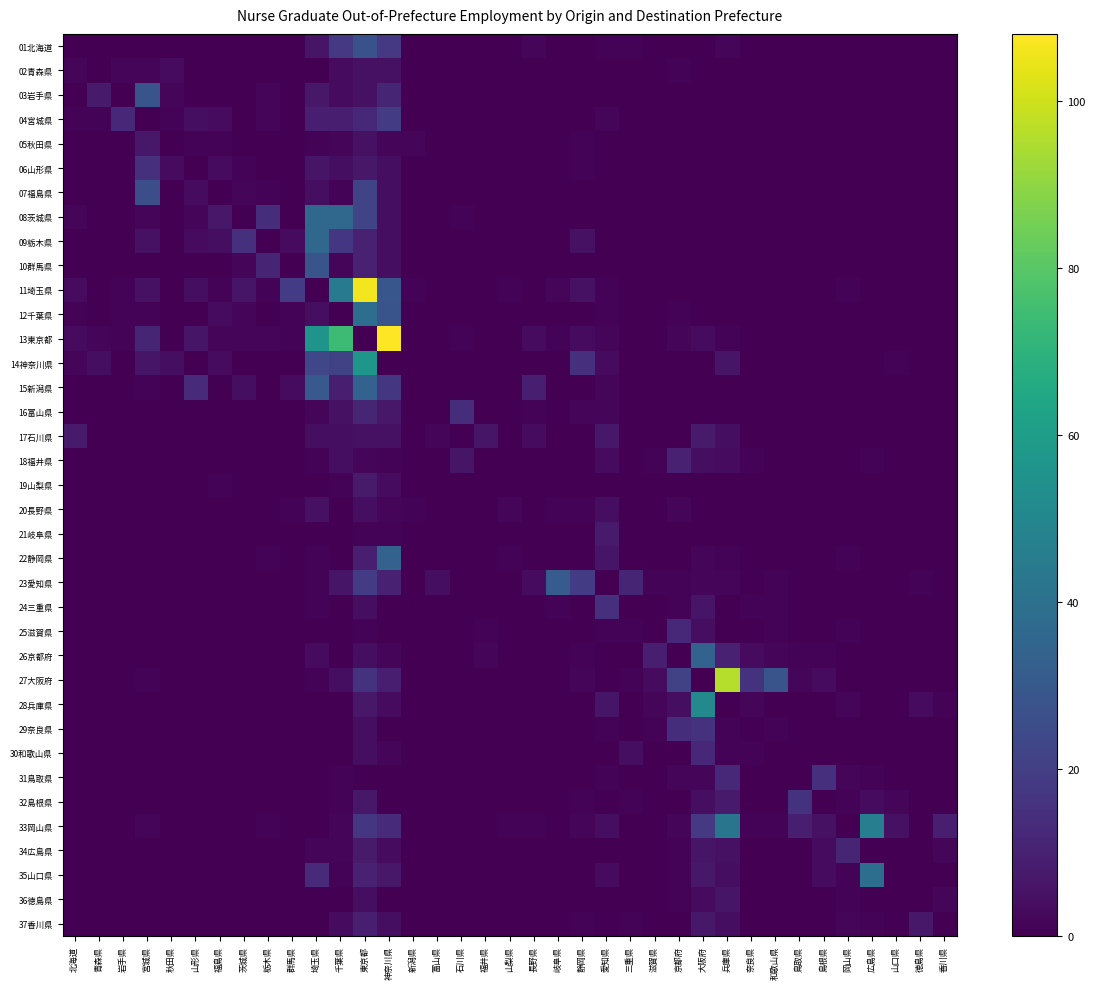

Reading right to left, list all the values displayed in this chart.

01北海道: 香川県=0	徳島県=0	山口県=0	広島県=0	岡山県=0	島根県=0	鳥取県=0	和歌山県=0	奈良県=0	兵庫県=2	大阪府=0	京都府=0	滋賀県=0	三重県=1	愛知県=1	静岡県=0	岐阜県=0	長野県=2	山梨県=0	福井県=0	石川県=0	富山県=0	新潟県=0	神奈川県=18	東京都=27	千葉県=18	埼玉県=6	群馬県=0	栃木県=0	茨城県=0	福島県=0	山形県=0	秋田県=0	宮城県=0	岩手県=0	青森県=0	北海道=0
02青森県: 香川県=0	徳島県=0	山口県=0	広島県=0	岡山県=0	島根県=0	鳥取県=0	和歌山県=0	奈良県=0	兵庫県=0	大阪府=0	京都府=1	滋賀県=0	三重県=0	愛知県=0	静岡県=0	岐阜県=0	長野県=0	山梨県=0	福井県=0	石川県=0	富山県=0	新潟県=0	神奈川県=5	東京都=5	千葉県=3	埼玉県=0	群馬県=0	栃木県=0	茨城県=0	福島県=0	山形県=0	秋田県=3	宮城県=2	岩手県=2	青森県=0	北海道=2
03岩手県: 香川県=0	徳島県=0	山口県=0	広島県=0	岡山県=0	島根県=0	鳥取県=0	和歌山県=0	奈良県=0	兵庫県=0	大阪府=0	京都府=0	滋賀県=0	三重県=0	愛知県=0	静岡県=0	岐阜県=0	長野県=0	山梨県=0	福井県=0	石川県=0	富山県=0	新潟県=0	神奈川県=11	東京都=5	千葉県=3	埼玉県=7	群馬県=0	栃木県=2	茨城県=0	福島県=0	山形県=0	秋田県=2	宮城県=28	岩手県=0	青森県=8	北海道=0
04宮城県: 香川県=0	徳島県=0	山口県=0	広島県=0	岡山県=0	島根県=0	鳥取県=0	和歌山県=0	奈良県=0	兵庫県=0	大阪府=0	京都府=0	滋賀県=0	三重県=0	愛知県=2	静岡県=0	岐阜県=0	長野県=0	山梨県=0	福井県=0	石川県=0	富山県=0	新潟県=0	神奈川県=19	東京都=12	千葉県=9	埼玉県=9	群馬県=0	栃木県=2	茨城県=0	福島県=3	山形県=4	秋田県=1	宮城県=0	岩手県=12	青森県=1	北海道=1
05秋田県: 香川県=0	徳島県=0	山口県=0	広島県=0	岡山県=0	島根県=0	鳥取県=0	和歌山県=0	奈良県=0	兵庫県=0	大阪府=0	京都府=0	滋賀県=0	三重県=0	愛知県=0	静岡県=1	岐阜県=0	長野県=0	山梨県=0	福井県=0	石川県=0	富山県=0	新潟県=2	神奈川県=2	東京都=5	千葉県=2	埼玉県=1	群馬県=0	栃木県=0	茨城県=0	福島県=1	山形県=1	秋田県=0	宮城県=7	岩手県=0	青森県=0	北海道=0
06山形県: 香川県=0	徳島県=0	山口県=0	広島県=0	岡山県=0	島根県=0	鳥取県=0	和歌山県=0	奈良県=0	兵庫県=0	大阪府=0	京都府=0	滋賀県=0	三重県=0	愛知県=0	静岡県=1	岐阜県=0	長野県=0	山梨県=0	福井県=0	石川県=0	富山県=0	新潟県=0	神奈川県=4	東京都=7	千葉県=4	埼玉県=6	群馬県=0	栃木県=0	茨城県=1	福島県=3	山形県=0	秋田県=3	宮城県=15	岩手県=0	青森県=0	北海道=0
07福島県: 香川県=0	徳島県=0	山口県=0	広島県=0	岡山県=0	島根県=0	鳥取県=0	和歌山県=0	奈良県=0	兵庫県=0	大阪府=0	京都府=0	滋賀県=0	三重県=0	愛知県=0	静岡県=0	岐阜県=0	長野県=0	山梨県=0	福井県=0	石川県=0	富山県=0	新潟県=0	神奈川県=4	東京都=22	千葉県=1	埼玉県=4	群馬県=0	栃木県=1	茨城県=2	福島県=0	山形県=3	秋田県=0	宮城県=26	岩手県=0	青森県=0	北海道=0
08茨城県: 香川県=0	徳島県=0	山口県=0	広島県=0	岡山県=0	島根県=0	鳥取県=0	和歌山県=0	奈良県=0	兵庫県=0	大阪府=0	京都府=0	滋賀県=0	三重県=0	愛知県=0	静岡県=0	岐阜県=0	長野県=0	山梨県=0	福井県=0	石川県=1	富山県=0	新潟県=0	神奈川県=4	東京都=22	千葉県=36	埼玉県=36	群馬県=0	栃木県=14	茨城県=0	福島県=7	山形県=2	秋田県=0	宮城県=2	岩手県=0	青森県=0	北海道=2
09栃木県: 香川県=0	徳島県=0	山口県=0	広島県=0	岡山県=0	島根県=0	鳥取県=0	和歌山県=0	奈良県=0	兵庫県=0	大阪府=0	京都府=0	滋賀県=0	三重県=0	愛知県=0	静岡県=5	岐阜県=0	長野県=0	山梨県=0	福井県=0	石川県=0	富山県=0	新潟県=0	神奈川県=4	東京都=10	千葉県=17	埼玉県=36	群馬県=3	栃木県=0	茨城県=15	福島県=4	山形県=3	秋田県=0	宮城県=5	岩手県=0	青森県=0	北海道=0
10群馬県: 香川県=0	徳島県=0	山口県=0	広島県=0	岡山県=0	島根県=0	鳥取県=0	和歌山県=0	奈良県=0	兵庫県=0	大阪府=0	京都府=0	滋賀県=0	三重県=0	愛知県=0	静岡県=0	岐阜県=0	長野県=0	山梨県=0	福井県=0	石川県=0	富山県=0	新潟県=0	神奈川県=4	東京都=10	千葉県=2	埼玉県=28	群馬県=0	栃木県=11	茨城県=2	福島県=0	山形県=0	秋田県=0	宮城県=0	岩手県=0	青森県=0	北海道=0
11埼玉県: 香川県=0	徳島県=0	山口県=0	広島県=0	岡山県=1	島根県=0	鳥取県=0	和歌山県=0	奈良県=0	兵庫県=0	大阪府=0	京都府=0	滋賀県=0	三重県=0	愛知県=1	静岡県=5	岐阜県=2	長野県=0	山梨県=1	福井県=0	石川県=0	富山県=0	新潟県=1	神奈川県=29	東京都=106	千葉県=45	埼玉県=0	群馬県=19	栃木県=1	茨城県=6	福島県=1	山形県=4	秋田県=0	宮城県=5	岩手県=1	青森県=0	北海道=3
12千葉県: 香川県=0	徳島県=0	山口県=0	広島県=0	岡山県=0	島根県=0	鳥取県=0	和歌山県=0	奈良県=0	兵庫県=0	大阪府=0	京都府=1	滋賀県=0	三重県=0	愛知県=1	静岡県=0	岐阜県=0	長野県=0	山梨県=0	福井県=0	石川県=0	富山県=0	新潟県=0	神奈川県=28	東京都=39	千葉県=0	埼玉県=4	群馬県=1	栃木県=0	茨城県=2	福島県=3	山形県=0	秋田県=0	宮城県=1	岩手県=1	青森県=0	北海道=1
13東京都: 香川県=0	徳島県=0	山口県=0	広島県=0	岡山県=0	島根県=0	鳥取県=0	和歌山県=0	奈良県=0	兵庫県=1	大阪府=3	京都府=2	滋賀県=0	三重県=0	愛知県=2	静岡県=3	岐阜県=1	長野県=3	山梨県=0	福井県=0	石川県=1	富山県=0	新潟県=0	神奈川県=108	東京都=0	千葉県=74	埼玉県=56	群馬県=1	栃木県=2	茨城県=2	福島県=2	山形県=6	秋田県=0	宮城県=11	岩手県=1	青森県=2	北海道=3
14神奈川県: 香川県=0	徳島県=0	山口県=1	広島県=0	岡山県=0	島根県=0	鳥取県=0	和歌山県=0	奈良県=0	兵庫県=6	大阪府=0	京都府=0	滋賀県=0	三重県=0	愛知県=3	静岡県=15	岐阜県=0	長野県=0	山梨県=0	福井県=0	石川県=0	富山県=0	新潟県=0	神奈川県=0	東京都=57	千葉県=21	埼玉県=23	群馬県=0	栃木県=0	茨城県=0	福島県=3	山形県=0	秋田県=4	宮城県=6	岩手県=0	青森県=4	北海道=2
15新潟県: 香川県=0	徳島県=0	山口県=0	広島県=0	岡山県=0	島根県=0	鳥取県=0	和歌山県=0	奈良県=0	兵庫県=0	大阪府=0	京都府=0	滋賀県=0	三重県=0	愛知県=2	静岡県=0	岐阜県=0	長野県=9	山梨県=0	福井県=0	石川県=0	富山県=0	新潟県=0	神奈川県=17	東京都=34	千葉県=9	埼玉県=30	群馬県=3	栃木県=0	茨城県=4	福島県=0	山形県=13	秋田県=0	宮城県=1	岩手県=0	青森県=0	北海道=0
16富山県: 香川県=0	徳島県=0	山口県=0	広島県=0	岡山県=0	島根県=0	鳥取県=0	和歌山県=0	奈良県=0	兵庫県=0	大阪府=0	京都府=0	滋賀県=0	三重県=0	愛知県=2	静岡県=2	岐阜県=0	長野県=1	山梨県=0	福井県=0	石川県=14	富山県=0	新潟県=0	神奈川県=7	東京都=11	千葉県=5	埼玉県=2	群馬県=0	栃木県=0	茨城県=0	福島県=0	山形県=0	秋田県=0	宮城県=0	岩手県=0	青森県=0	北海道=0
17石川県: 香川県=0	徳島県=0	山口県=0	広島県=0	岡山県=0	島根県=0	鳥取県=0	和歌山県=0	奈良県=0	兵庫県=4	大阪府=8	京都府=0	滋賀県=0	三重県=0	愛知県=7	静岡県=0	岐阜県=0	長野県=3	山梨県=0	福井県=6	石川県=0	富山県=2	新潟県=0	神奈川県=5	東京都=5	千葉県=4	埼玉県=4	群馬県=0	栃木県=0	茨城県=0	福島県=0	山形県=0	秋田県=0	宮城県=0	岩手県=0	青森県=0	北海道=8
18福井県: 香川県=0	徳島県=0	山口県=0	広島県=1	岡山県=0	島根県=0	鳥取県=0	和歌山県=0	奈良県=1	兵庫県=3	大阪府=4	京都府=10	滋賀県=1	三重県=0	愛知県=3	静岡県=0	岐阜県=0	長野県=0	山梨県=0	福井県=0	石川県=6	富山県=0	新潟県=0	神奈川県=1	東京都=2	千葉県=4	埼玉県=1	群馬県=0	栃木県=0	茨城県=0	福島県=0	山形県=0	秋田県=0	宮城県=0	岩手県=0	青森県=0	北海道=0
19山梨県: 香川県=0	徳島県=0	山口県=0	広島県=0	岡山県=0	島根県=0	鳥取県=0	和歌山県=0	奈良県=0	兵庫県=0	大阪府=0	京都府=0	滋賀県=0	三重県=0	愛知県=0	静岡県=0	岐阜県=0	長野県=0	山梨県=0	福井県=0	石川県=0	富山県=0	新潟県=0	神奈川県=3	東京都=8	千葉県=1	埼玉県=0	群馬県=0	栃木県=0	茨城県=0	福島県=1	山形県=0	秋田県=0	宮城県=0	岩手県=0	青森県=0	北海道=0
20長野県: 香川県=0	徳島県=0	山口県=0	広島県=0	岡山県=0	島根県=0	鳥取県=0	和歌山県=0	奈良県=0	兵庫県=0	大阪府=0	京都府=2	滋賀県=0	三重県=0	愛知県=4	静岡県=1	岐阜県=1	長野県=0	山梨県=2	福井県=0	石川県=0	富山県=0	新潟県=1	神奈川県=2	東京都=4	千葉県=0	埼玉県=5	群馬県=1	栃木県=0	茨城県=0	福島県=0	山形県=0	秋田県=0	宮城県=0	岩手県=0	青森県=0	北海道=0
21岐阜県: 香川県=0	徳島県=0	山口県=0	広島県=0	岡山県=0	島根県=0	鳥取県=0	和歌山県=0	奈良県=0	兵庫県=0	大阪府=0	京都府=0	滋賀県=0	三重県=0	愛知県=8	静岡県=0	岐阜県=0	長野県=0	山梨県=0	福井県=0	石川県=0	富山県=0	新潟県=0	神奈川県=1	東京都=1	千葉県=0	埼玉県=0	群馬県=0	栃木県=0	茨城県=0	福島県=0	山形県=0	秋田県=0	宮城県=0	岩手県=0	青森県=0	北海道=0
22静岡県: 香川県=0	徳島県=0	山口県=0	広島県=0	岡山県=1	島根県=0	鳥取県=0	和歌山県=0	奈良県=0	兵庫県=1	大阪府=2	京都府=0	滋賀県=0	三重県=0	愛知県=6	静岡県=0	岐阜県=0	長野県=0	山梨県=1	福井県=0	石川県=0	富山県=0	新潟県=0	神奈川県=34	東京都=9	千葉県=0	埼玉県=1	群馬県=0	栃木県=1	茨城県=0	福島県=0	山形県=0	秋田県=0	宮城県=0	岩手県=0	青森県=0	北海道=0
23愛知県: 香川県=0	徳島県=1	山口県=0	広島県=0	岡山県=0	島根県=0	鳥取県=0	和歌山県=1	奈良県=0	兵庫県=2	大阪府=2	京都府=1	滋賀県=1	三重県=11	愛知県=0	静岡県=19	岐阜県=31	長野県=3	山梨県=0	福井県=0	石川県=0	富山県=4	新潟県=0	神奈川県=10	東京都=19	千葉県=6	埼玉県=1	群馬県=0	栃木県=0	茨城県=0	福島県=0	山形県=0	秋田県=0	宮城県=0	岩手県=0	青森県=0	北海道=0
24三重県: 香川県=0	徳島県=0	山口県=0	広島県=0	岡山県=0	島根県=0	鳥取県=0	和歌山県=1	奈良県=1	兵庫県=0	大阪府=6	京都府=1	滋賀県=0	三重県=0	愛知県=15	静岡県=0	岐阜県=1	長野県=0	山梨県=0	福井県=0	石川県=0	富山県=0	新潟県=0	神奈川県=0	東京都=4	千葉県=0	埼玉県=1	群馬県=0	栃木県=0	茨城県=0	福島県=0	山形県=0	秋田県=0	宮城県=0	岩手県=0	青森県=0	北海道=0
25滋賀県: 香川県=0	徳島県=0	山口県=0	広島県=0	岡山県=1	島根県=0	鳥取県=0	和歌山県=1	奈良県=0	兵庫県=0	大阪府=4	京都府=12	滋賀県=0	三重県=1	愛知県=1	静岡県=0	岐阜県=0	長野県=0	山梨県=0	福井県=1	石川県=0	富山県=0	新潟県=0	神奈川県=0	東京都=1	千葉県=0	埼玉県=0	群馬県=0	栃木県=0	茨城県=0	福島県=0	山形県=0	秋田県=0	宮城県=0	岩手県=0	青森県=0	北海道=0
26京都府: 香川県=0	徳島県=0	山口県=0	広島県=0	岡山県=0	島根県=1	鳥取県=1	和歌山県=2	奈良県=3	兵庫県=10	大阪府=34	京都府=0	滋賀県=9	三重県=0	愛知県=0	静岡県=1	岐阜県=0	長野県=0	山梨県=0	福井県=2	石川県=0	富山県=0	新潟県=0	神奈川県=2	東京都=4	千葉県=0	埼玉県=3	群馬県=0	栃木県=0	茨城県=0	福島県=0	山形県=0	秋田県=0	宮城県=0	岩手県=0	青森県=0	北海道=0
27大阪府: 香川県=0	徳島県=0	山口県=0	広島県=0	岡山県=0	島根県=3	鳥取県=2	和歌山県=28	奈良県=16	兵庫県=96	大阪府=0	京都府=21	滋賀県=3	三重県=1	愛知県=0	静岡県=2	岐阜県=0	長野県=0	山梨県=0	福井県=0	石川県=0	富山県=0	新潟県=0	神奈川県=9	東京都=16	千葉県=4	埼玉県=1	群馬県=0	栃木県=0	茨城県=0	福島県=0	山形県=0	秋田県=0	宮城県=1	岩手県=0	青森県=0	北海道=0
28兵庫県: 香川県=1	徳島県=3	山口県=0	広島県=0	岡山県=2	島根県=0	鳥取県=0	和歌山県=0	奈良県=2	兵庫県=0	大阪府=51	京都府=4	滋賀県=2	三重県=0	愛知県=6	静岡県=0	岐阜県=0	長野県=0	山梨県=0	福井県=0	石川県=0	富山県=0	新潟県=0	神奈川県=3	東京都=7	千葉県=0	埼玉県=0	群馬県=0	栃木県=0	茨城県=0	福島県=0	山形県=0	秋田県=0	宮城県=0	岩手県=0	青森県=0	北海道=0
29奈良県: 香川県=0	徳島県=0	山口県=0	広島県=0	岡山県=0	島根県=0	鳥取県=0	和歌山県=1	奈良県=0	兵庫県=1	大阪府=16	京都府=14	滋賀県=1	三重県=0	愛知県=1	静岡県=0	岐阜県=0	長野県=0	山梨県=0	福井県=0	石川県=0	富山県=0	新潟県=0	神奈川県=0	東京都=4	千葉県=0	埼玉県=0	群馬県=0	栃木県=0	茨城県=0	福島県=0	山形県=0	秋田県=0	宮城県=0	岩手県=0	青森県=0	北海道=0
30和歌山県: 香川県=0	徳島県=0	山口県=0	広島県=0	岡山県=0	島根県=0	鳥取県=0	和歌山県=0	奈良県=1	兵庫県=1	大阪府=12	京都府=0	滋賀県=0	三重県=4	愛知県=0	静岡県=0	岐阜県=0	長野県=0	山梨県=0	福井県=0	石川県=0	富山県=0	新潟県=0	神奈川県=2	東京都=4	千葉県=0	埼玉県=0	群馬県=0	栃木県=0	茨城県=0	福島県=0	山形県=0	秋田県=0	宮城県=0	岩手県=0	青森県=0	北海道=0
31鳥取県: 香川県=0	徳島県=0	山口県=0	広島県=1	岡山県=2	島根県=15	鳥取県=0	和歌山県=0	奈良県=0	兵庫県=12	大阪府=2	京都府=2	滋賀県=0	三重県=0	愛知県=1	静岡県=0	岐阜県=0	長野県=0	山梨県=0	福井県=0	石川県=0	富山県=0	新潟県=0	神奈川県=0	東京都=0	千葉県=1	埼玉県=0	群馬県=0	栃木県=0	茨城県=0	福島県=0	山形県=0	秋田県=0	宮城県=0	岩手県=0	青森県=0	北海道=0
32島根県: 香川県=0	徳島県=0	山口県=2	広島県=3	岡山県=1	島根県=0	鳥取県=16	和歌山県=0	奈良県=0	兵庫県=8	大阪府=4	京都府=0	滋賀県=0	三重県=1	愛知県=0	静岡県=1	岐阜県=0	長野県=0	山梨県=0	福井県=0	石川県=0	富山県=0	新潟県=0	神奈川県=0	東京都=7	千葉県=1	埼玉県=0	群馬県=0	栃木県=0	茨城県=0	福島県=0	山形県=0	秋田県=0	宮城県=0	岩手県=0	青森県=0	北海道=0
33岡山県: 香川県=9	徳島県=0	山口県=5	広島県=46	岡山県=0	島根県=5	鳥取県=9	和歌山県=1	奈良県=1	兵庫県=42	大阪府=18	京都府=2	滋賀県=0	三重県=0	愛知県=4	静岡県=2	岐阜県=0	長野県=1	山梨県=1	福井県=0	石川県=0	富山県=0	新潟県=0	神奈川県=13	東京都=17	千葉県=2	埼玉県=0	群馬県=0	栃木県=1	茨城県=0	福島県=0	山形県=0	秋田県=0	宮城県=2	岩手県=0	青森県=0	北海道=0
34広島県: 香川県=2	徳島県=0	山口県=0	広島県=0	岡山県=11	島根県=3	鳥取県=0	和歌山県=0	奈良県=0	兵庫県=5	大阪府=6	京都府=1	滋賀県=0	三重県=0	愛知県=0	静岡県=0	岐阜県=0	長野県=0	山梨県=0	福井県=0	石川県=0	富山県=0	新潟県=0	神奈川県=3	東京都=8	千葉県=2	埼玉県=2	群馬県=0	栃木県=0	茨城県=0	福島県=0	山形県=0	秋田県=0	宮城県=0	岩手県=0	青森県=0	北海道=0
35山口県: 香川県=0	徳島県=0	山口県=0	広島県=39	岡山県=1	島根県=3	鳥取県=0	和歌山県=0	奈良県=0	兵庫県=4	大阪府=7	京都府=1	滋賀県=0	三重県=0	愛知県=3	静岡県=0	岐阜県=0	長野県=0	山梨県=0	福井県=0	石川県=0	富山県=0	新潟県=0	神奈川県=7	東京都=10	千葉県=1	埼玉県=13	群馬県=0	栃木県=0	茨城県=0	福島県=0	山形県=0	秋田県=0	宮城県=0	岩手県=0	青森県=0	北海道=0
36徳島県: 香川県=2	徳島県=0	山口県=0	広島県=0	岡山県=1	島根県=0	鳥取県=0	和歌山県=0	奈良県=0	兵庫県=6	大阪府=3	京都府=1	滋賀県=0	三重県=0	愛知県=0	静岡県=0	岐阜県=0	長野県=0	山梨県=0	福井県=0	石川県=0	富山県=0	新潟県=0	神奈川県=0	東京都=4	千葉県=0	埼玉県=0	群馬県=0	栃木県=0	茨城県=0	福島県=0	山形県=0	秋田県=0	宮城県=0	岩手県=0	青森県=0	北海道=0
37香川県: 香川県=0	徳島県=7	山口県=0	広島県=1	岡山県=2	島根県=0	鳥取県=0	和歌山県=0	奈良県=0	兵庫県=4	大阪府=7	京都府=0	滋賀県=0	三重県=1	愛知県=0	静岡県=1	岐阜県=0	長野県=0	山梨県=0	福井県=0	石川県=0	富山県=0	新潟県=0	神奈川県=4	東京都=9	千葉県=3	埼玉県=0	群馬県=0	栃木県=0	茨城県=0	福島県=0	山形県=0	秋田県=0	宮城県=0	岩手県=0	青森県=0	北海道=0